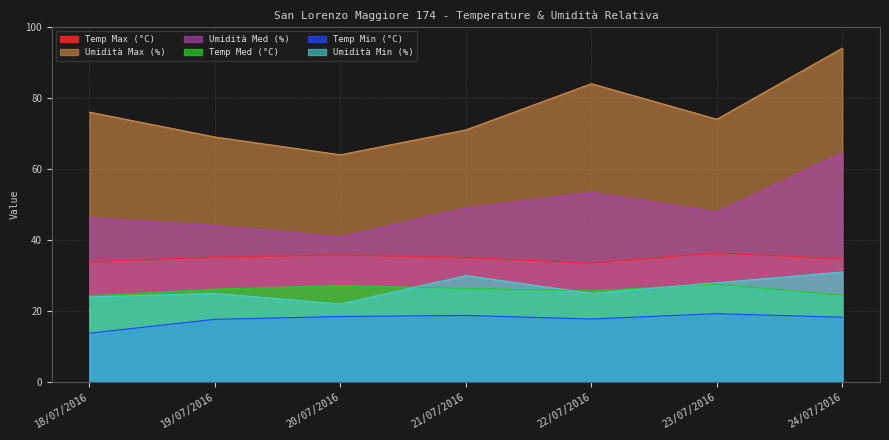

How many interior local valleys does the Umidità Max (%) series have?

2